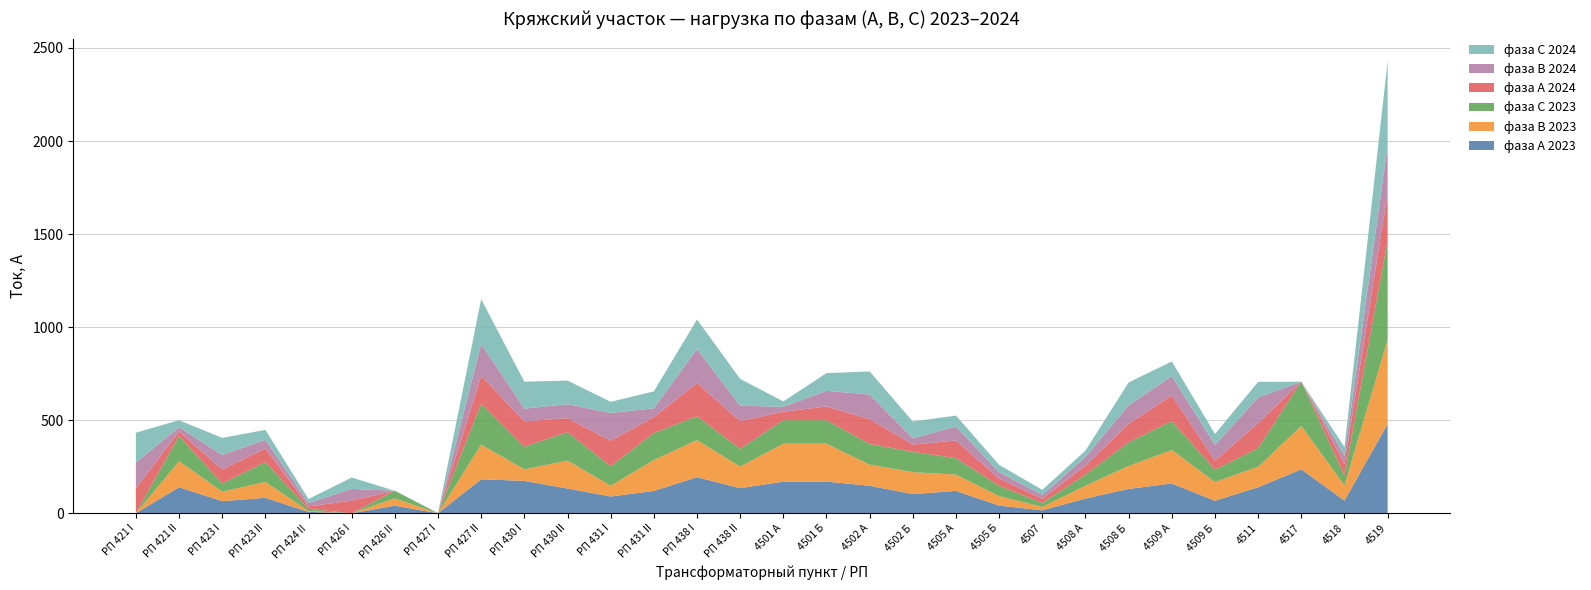

Reading right to left, list all the values displayed in this chart.

фаза А 2023: 480.0	68.0	236.0	140.0	67.0	160.0	131.0	79.0	16.0	41.0	120.0	103.0	148.0	170.0	170.0	135.0	194.0	120.0	90.0	133.0	174.0	183.0	0.0	41.0	0.0	7.5	83.0	65.0	140.0	0.0
фаза В 2023: 453.0	82.0	233.0	110.0	101.0	180.0	123.0	69.0	18.0	51.0	88.0	118.0	113.0	204.0	204.0	116.0	199.0	166.0	58.0	150.0	62.0	186.0	0.0	39.0	0.0	4.2	86.0	51.0	140.0	0.0
фаза С 2023: 533.0	52.0	238.0	100.0	66.0	155.0	127.0	59.0	21.0	55.0	88.0	109.0	111.0	126.0	126.0	95.0	128.0	145.0	104.0	153.0	121.0	220.0	0.0	41.0	0.0	12.2	106.0	44.0	135.0	0.0
фаза А 2024: 254.0	63.0	0.0	134.0	49.0	138.0	99.0	49.0	23.0	39.0	95.0	39.0	134.0	74.0	46.0	149.0	179.0	85.0	138.0	75.0	137.0	149.0	0.0	0.0	68.0	13.0	74.0	75.0	25.0	133.0
фаза В 2024: 255.0	45.0	0.0	138.0	84.0	104.0	100.0	47.0	20.0	35.0	75.0	34.0	132.0	84.0	26.0	83.0	182.0	48.0	149.0	75.0	68.0	172.0	0.0	0.0	63.0	18.0	46.0	78.0	23.0	139.0
фаза С 2024: 454.0	46.0	0.0	84.0	59.0	79.0	123.0	34.0	28.0	39.0	59.0	90.0	124.0	95.0	29.0	144.0	159.0	91.0	60.0	127.0	145.0	240.0	2.0	0.0	61.0	22.0	53.0	92.0	37.0	161.0